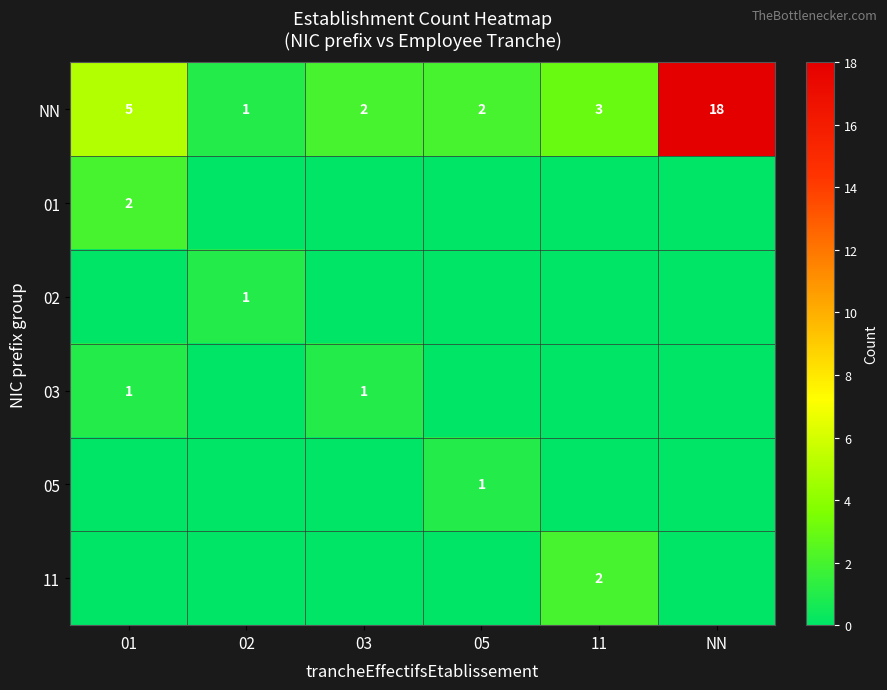

True or false: NN has a value of 1 at 03.

False